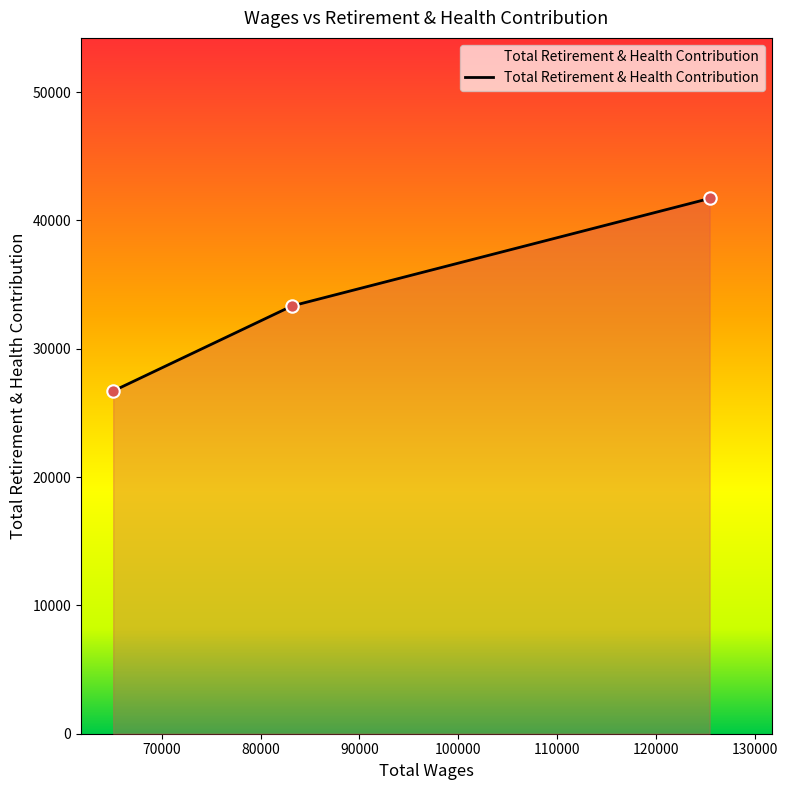

What is the difference between the maximum and minimum values?

15004